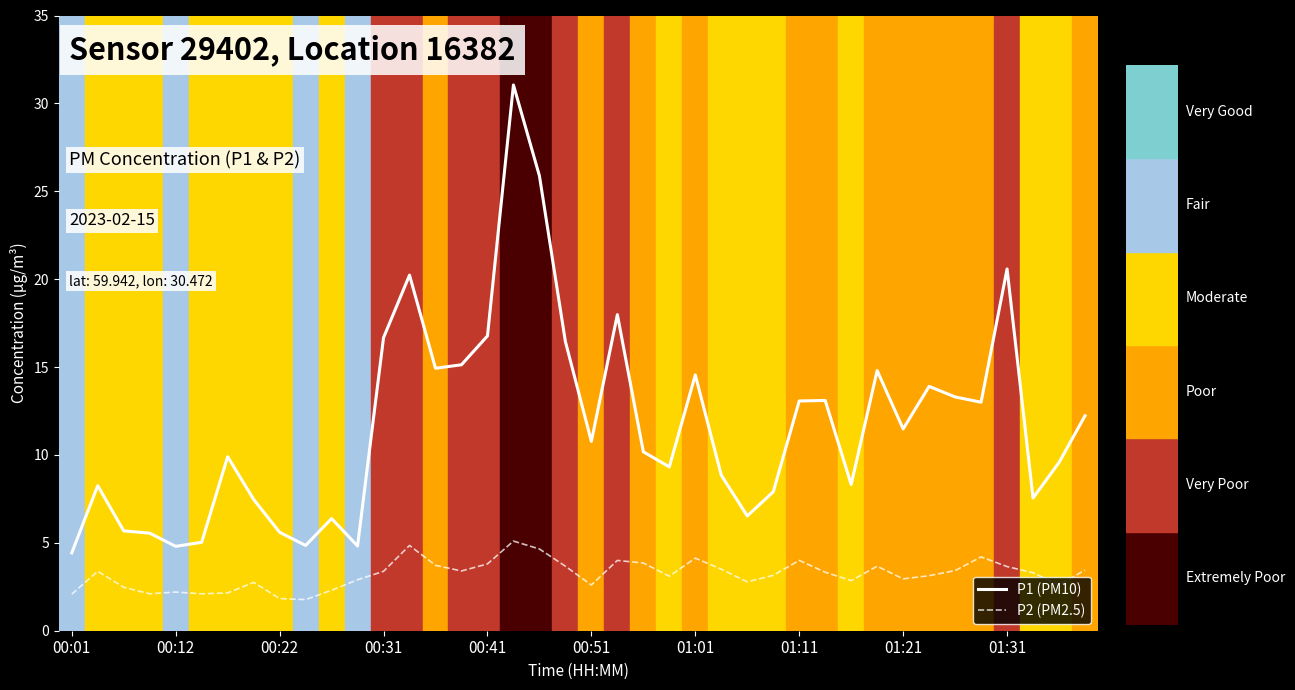

What is the maximum value shown in the chart?

31.1